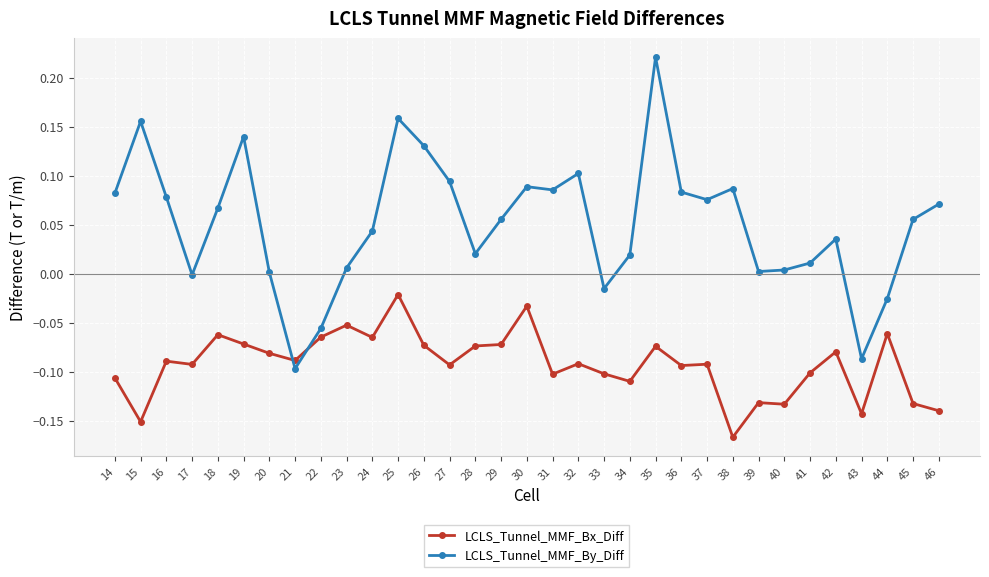

Which series changed the most between 24 and 25?

LCLS_Tunnel_MMF_By_Diff